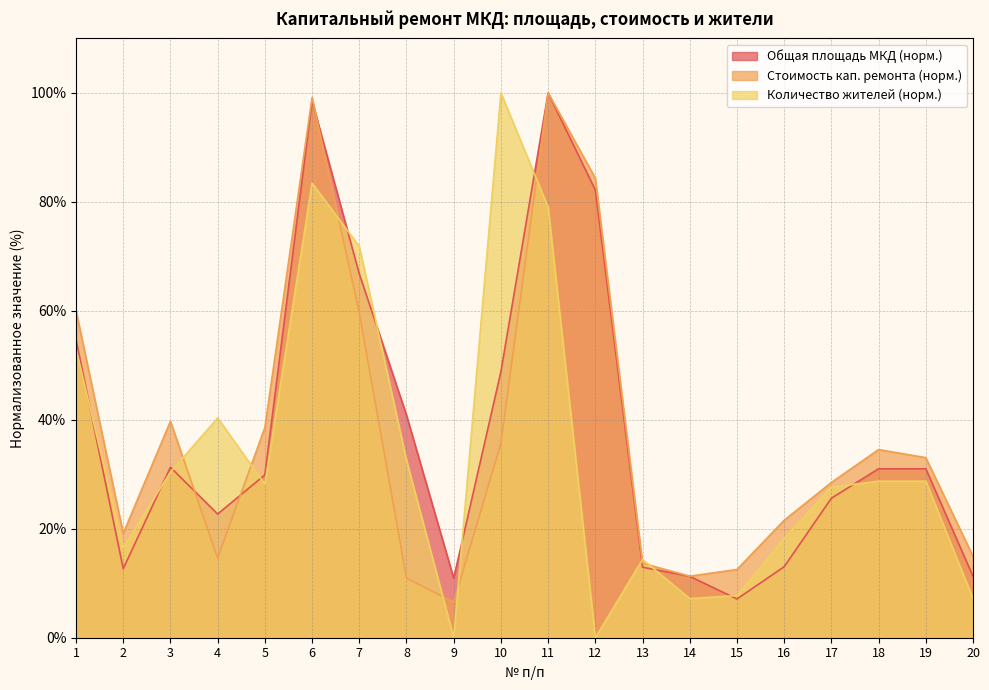

At which category does the chart reach its minimum across all series?

9